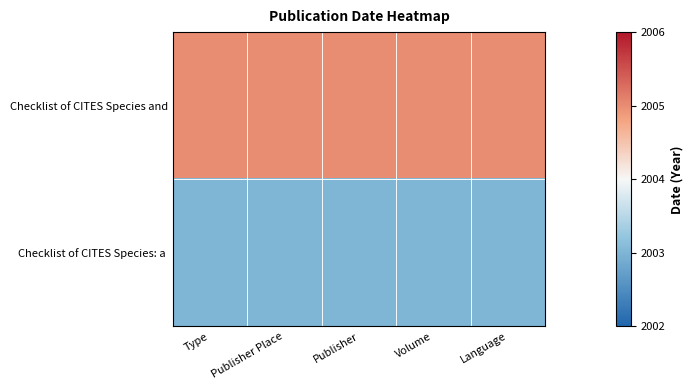

Which label corresponds to the largest value in the chart?

Type